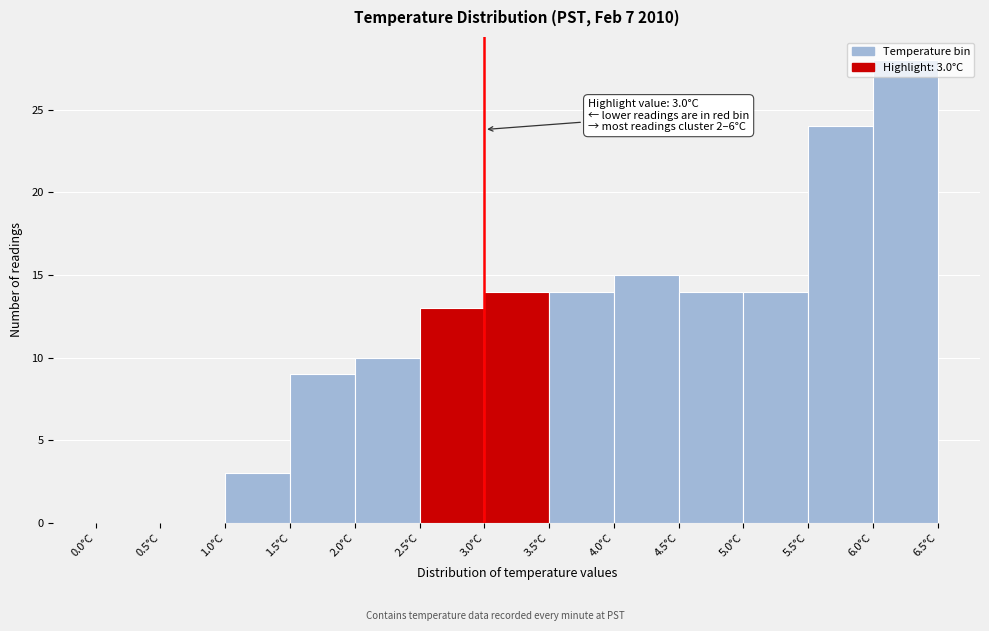

Which range on the x-axis has the tallest bar?

6.0 to 6.5